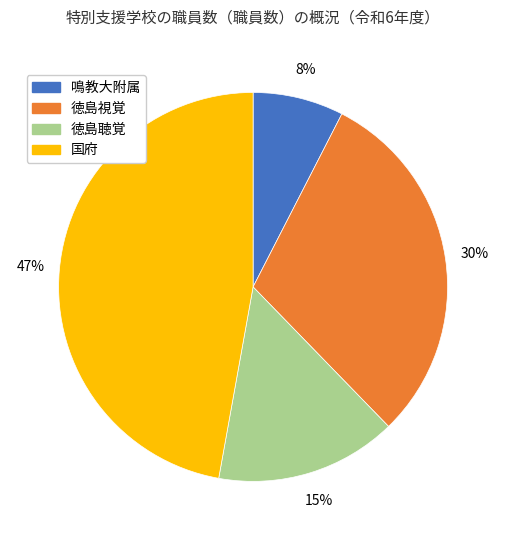

To the nearest percent, what is the combined percentage of 国府 and 徳島聴覚?

62%